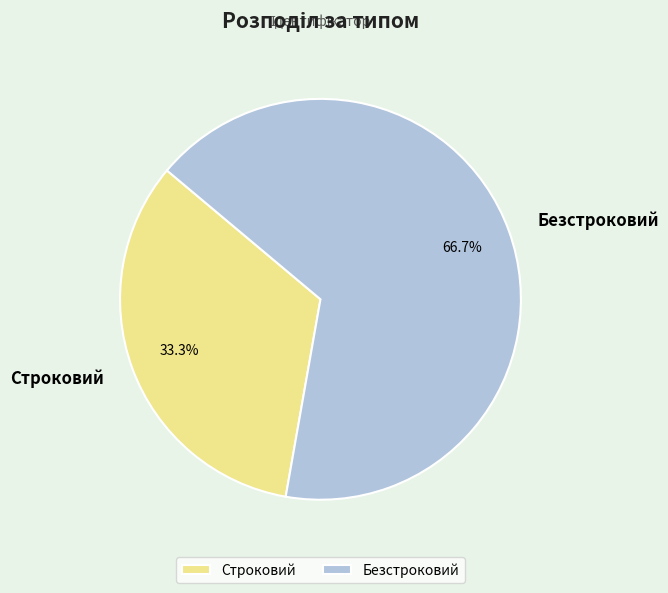

What percentage is NOT represented by Строковий?

66.7%